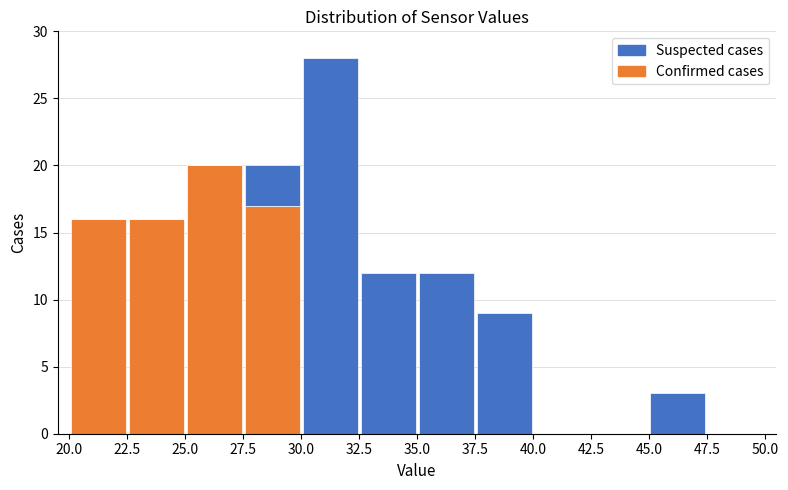

Reading left to right, transcribe this chart: for each stacked bar, give the range it covers on the x-axis and its total height. The values are not printed on the chart, so give them approximately, as read against the axis.

20.0 to 22.5: 16
22.5 to 25.0: 16
25.0 to 27.5: 20
27.5 to 30.0: 20
30.0 to 32.5: 28
32.5 to 35.0: 12
35.0 to 37.5: 12
37.5 to 40.0: 9
40.0 to 42.5: 0
42.5 to 45.0: 0
45.0 to 47.5: 3
47.5 to 50.0: 0